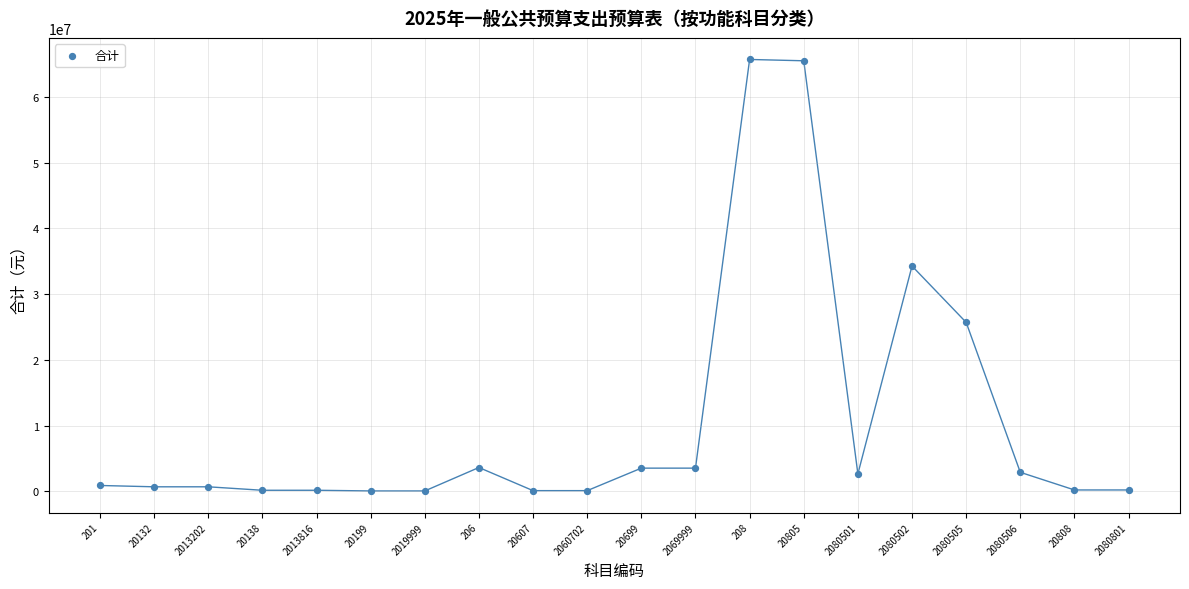

What is the range of Y values (max minus min)?

65665462.4